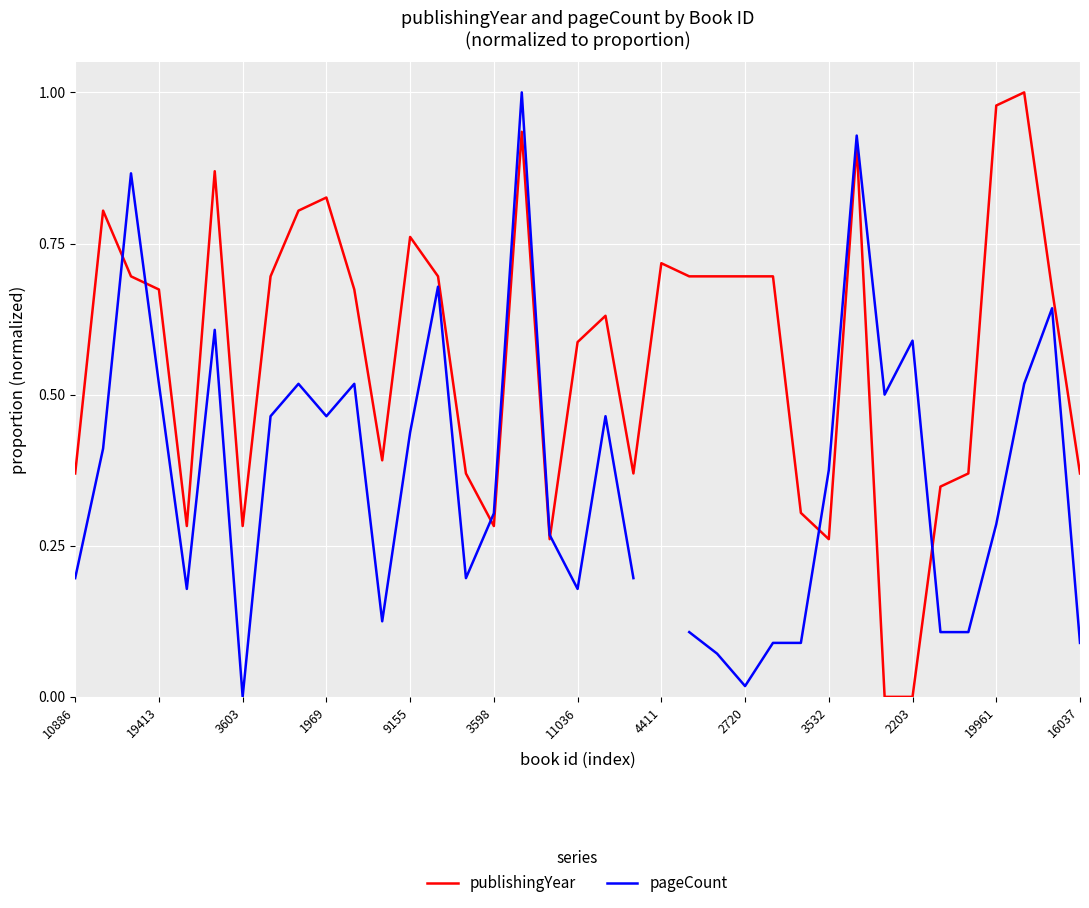

At which category does the chart reach its minimum across all series?

29